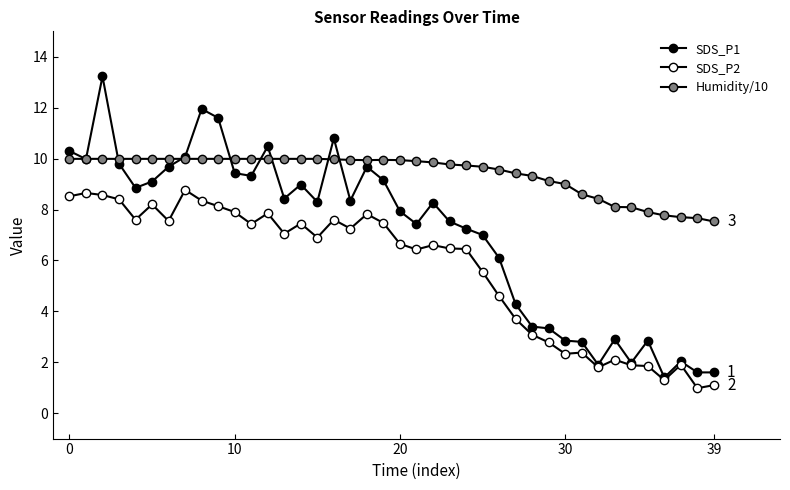

Does the chart display data point markers on the line(s)?

Yes